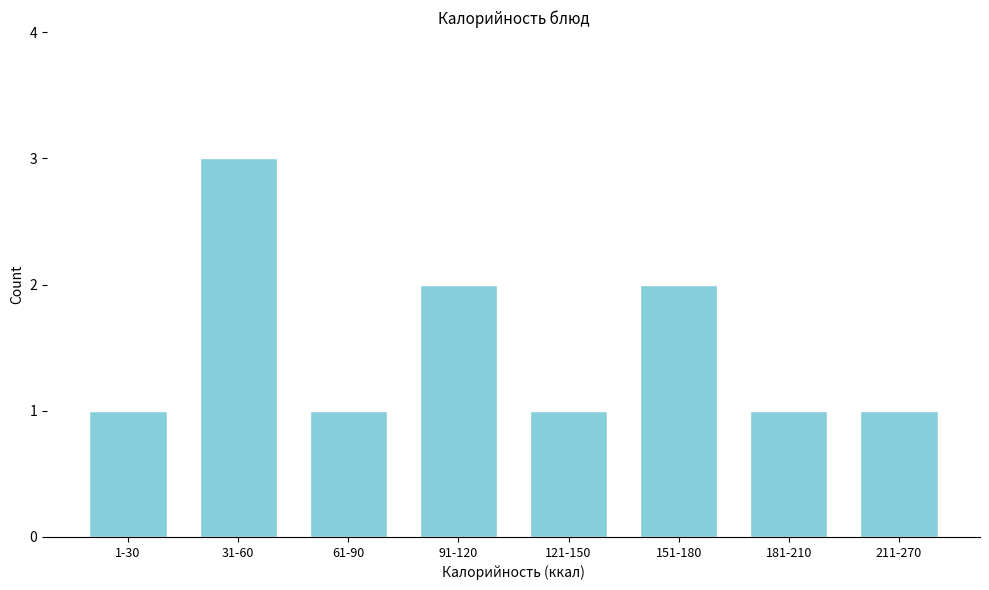

Reading left to right, what are all the values shown in this chart?

1-30=1	31-60=3	61-90=1	91-120=2	121-150=1	151-180=2	181-210=1	211-270=1